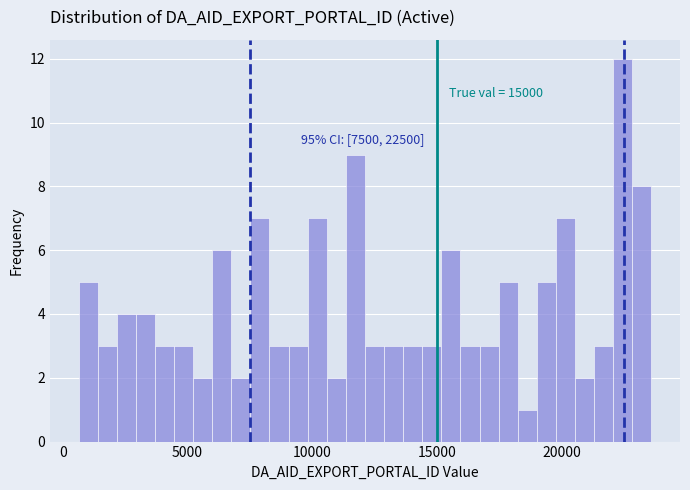

Around what value on the x-axis is the tallest bar? Give the approximate position of its centre, as read against the axis.

22500